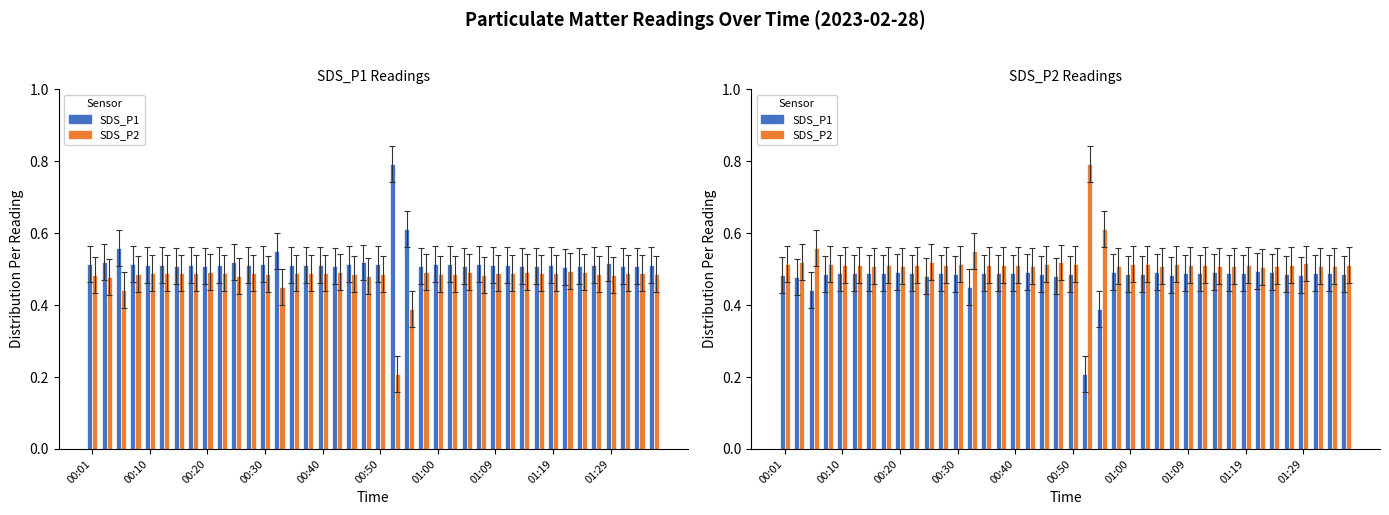

What is the average value of the SDS_P1 series?

0.5